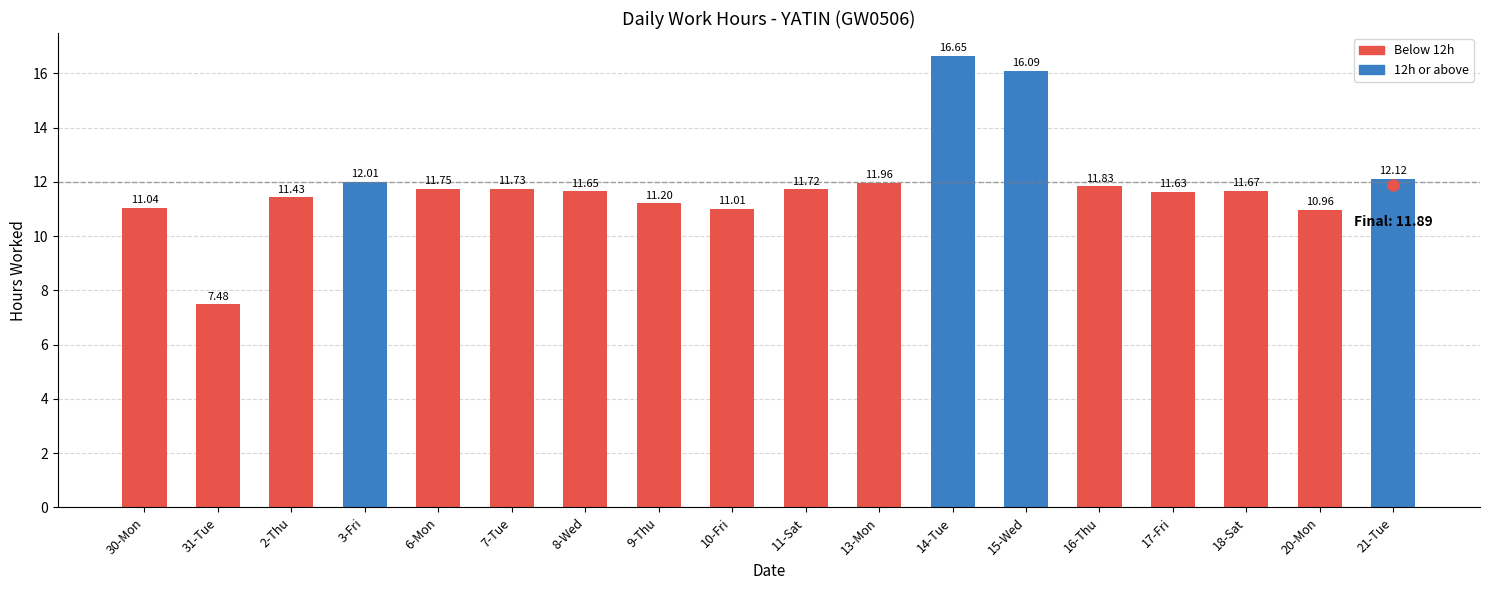

What is the label of the 3rd bar from the left?

2-Thu